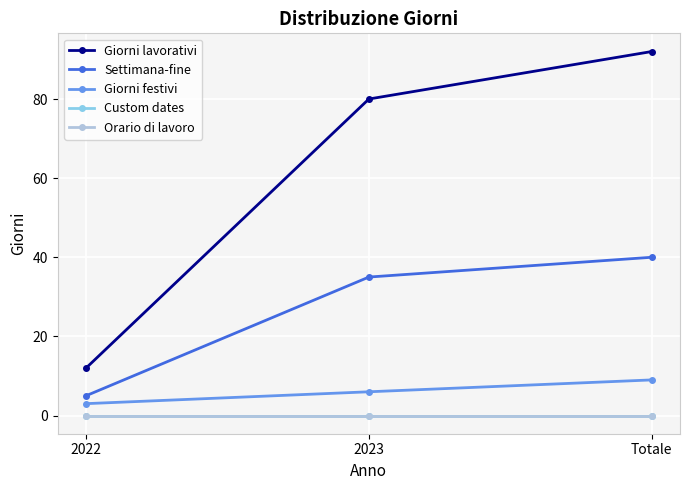

Between 2023 and Totale, which series saw the biggest shift?

Giorni lavorativi